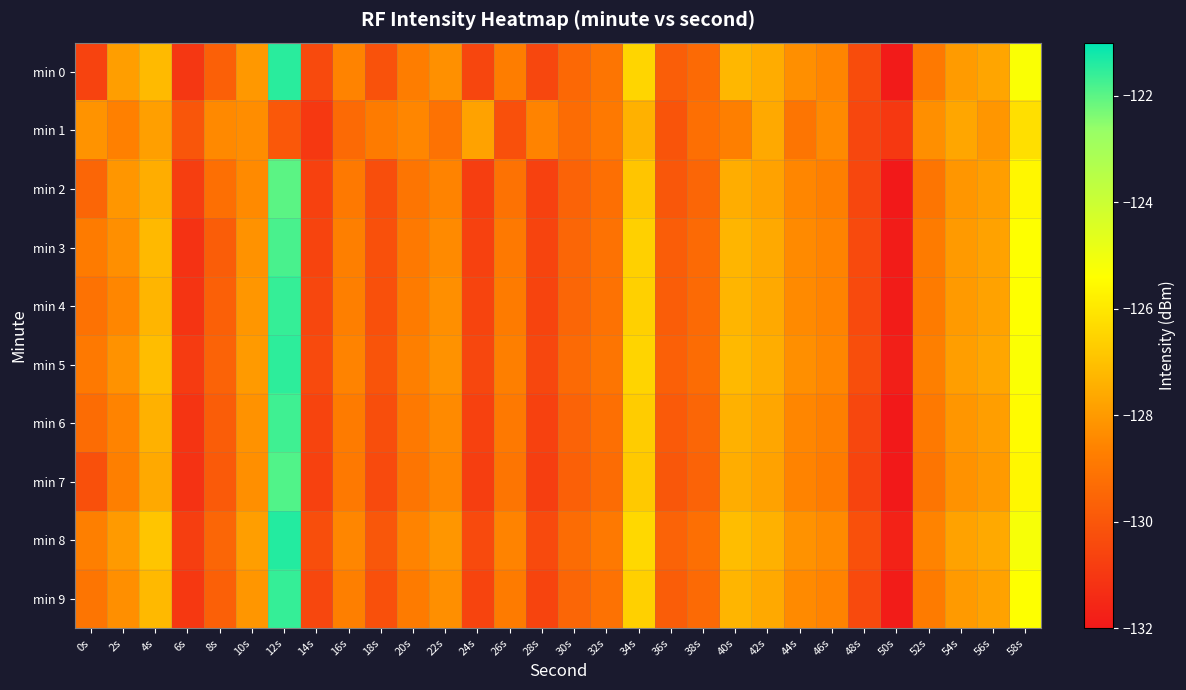

Reading right to left, extract all data points from this chart.

min 0: 58s=-125.3	56s=-127.7	54s=-128.0	52s=-128.9	50s=-131.9	48s=-130.4	46s=-128.6	44s=-128.3	42s=-127.5	40s=-127.2	38s=-129.4	36s=-129.8	34s=-126.5	32s=-129.0	30s=-129.4	28s=-130.5	26s=-128.8	24s=-130.5	22s=-128.2	20s=-128.8	18s=-130.1	16s=-128.6	14s=-130.4	12s=-121.5	10s=-128.1	8s=-129.7	6s=-131.0	4s=-127.2	2s=-127.9	0s=-130.6
min 1: 58s=-126.2	56s=-128.1	54s=-127.7	52s=-128.3	50s=-131.0	48s=-130.5	46s=-128.4	44s=-129.0	42s=-127.6	40s=-128.7	38s=-129.2	36s=-130.1	34s=-127.4	32s=-128.9	30s=-129.3	28s=-128.6	26s=-130.2	24s=-127.8	22s=-129.1	20s=-128.5	18s=-128.8	16s=-129.4	14s=-131.0	12s=-129.9	10s=-128.3	8s=-128.4	6s=-130.0	4s=-127.9	2s=-128.7	0s=-128.2
min 2: 58s=-125.6	56s=-127.9	54s=-128.1	52s=-129.0	50s=-132.0	48s=-130.5	46s=-128.7	44s=-128.5	42s=-127.8	40s=-127.5	38s=-129.5	36s=-130.0	34s=-126.9	32s=-129.2	30s=-129.6	28s=-130.7	26s=-129.1	24s=-130.8	22s=-128.6	20s=-129.0	18s=-130.3	16s=-128.9	14s=-130.7	12s=-122.0	10s=-128.4	8s=-129.2	6s=-130.8	4s=-127.5	2s=-128.1	0s=-129.5
min 3: 58s=-125.4	56s=-127.8	54s=-128.0	52s=-128.8	50s=-131.9	48s=-130.4	46s=-128.6	44s=-128.4	42s=-127.6	40s=-127.3	38s=-129.4	36s=-129.8	34s=-126.6	32s=-129.1	30s=-129.5	28s=-130.6	26s=-128.9	24s=-130.7	22s=-128.4	20s=-128.9	18s=-130.2	16s=-128.7	14s=-130.6	12s=-121.8	10s=-128.2	8s=-129.8	6s=-131.2	4s=-127.2	2s=-128.3	0s=-128.8
min 4: 58s=-125.4	56s=-127.8	54s=-128.0	52s=-128.8	50s=-131.9	48s=-130.4	46s=-128.6	44s=-128.4	42s=-127.6	40s=-127.3	38s=-129.4	36s=-129.8	34s=-126.6	32s=-129.1	30s=-129.5	28s=-130.6	26s=-128.8	24s=-130.6	22s=-128.3	20s=-128.8	18s=-130.2	16s=-128.7	14s=-130.5	12s=-121.6	10s=-128.1	8s=-129.7	6s=-131.1	4s=-127.3	2s=-128.5	0s=-129.1
min 5: 58s=-125.3	56s=-127.7	54s=-127.9	52s=-128.7	50s=-131.8	48s=-130.3	46s=-128.5	44s=-128.3	42s=-127.5	40s=-127.2	38s=-129.3	36s=-129.7	34s=-126.5	32s=-129.0	30s=-129.4	28s=-130.5	26s=-128.7	24s=-130.5	22s=-128.2	20s=-128.7	18s=-130.1	16s=-128.6	14s=-130.4	12s=-121.5	10s=-128.0	8s=-129.6	6s=-130.9	4s=-127.1	2s=-128.2	0s=-128.9
min 6: 58s=-125.5	56s=-127.9	54s=-128.1	52s=-128.9	50s=-132.0	48s=-130.5	46s=-128.7	44s=-128.5	42s=-127.7	40s=-127.4	38s=-129.5	36s=-129.9	34s=-126.7	32s=-129.2	30s=-129.6	28s=-130.7	26s=-128.9	24s=-130.7	22s=-128.4	20s=-128.9	18s=-130.3	16s=-128.8	14s=-130.6	12s=-121.7	10s=-128.2	8s=-129.8	6s=-131.1	4s=-127.4	2s=-128.6	0s=-129.3
min 7: 58s=-125.6	56s=-128.0	54s=-128.2	52s=-129.0	50s=-132.1	48s=-130.6	46s=-128.8	44s=-128.6	42s=-127.8	40s=-127.5	38s=-129.6	36s=-130.0	34s=-126.8	32s=-129.3	30s=-129.7	28s=-130.8	26s=-129.0	24s=-130.8	22s=-128.5	20s=-129.0	18s=-130.4	16s=-128.9	14s=-130.7	12s=-121.9	10s=-128.3	8s=-129.9	6s=-131.2	4s=-127.6	2s=-128.7	0s=-130.2
min 8: 58s=-125.2	56s=-127.6	54s=-127.8	52s=-128.6	50s=-131.7	48s=-130.2	46s=-128.4	44s=-128.2	42s=-127.4	40s=-127.1	38s=-129.2	36s=-129.6	34s=-126.4	32s=-128.9	30s=-129.3	28s=-130.4	26s=-128.6	24s=-130.4	22s=-128.1	20s=-128.6	18s=-130.0	16s=-128.5	14s=-130.3	12s=-121.4	10s=-127.9	8s=-129.5	6s=-130.8	4s=-126.9	2s=-128.0	0s=-128.7
min 9: 58s=-125.4	56s=-127.8	54s=-128.0	52s=-128.8	50s=-131.9	48s=-130.4	46s=-128.6	44s=-128.4	42s=-127.6	40s=-127.3	38s=-129.4	36s=-129.8	34s=-126.6	32s=-129.1	30s=-129.5	28s=-130.6	26s=-128.8	24s=-130.6	22s=-128.3	20s=-128.8	18s=-130.2	16s=-128.7	14s=-130.5	12s=-121.6	10s=-128.1	8s=-129.7	6s=-131.0	4s=-127.2	2s=-128.3	0s=-129.0